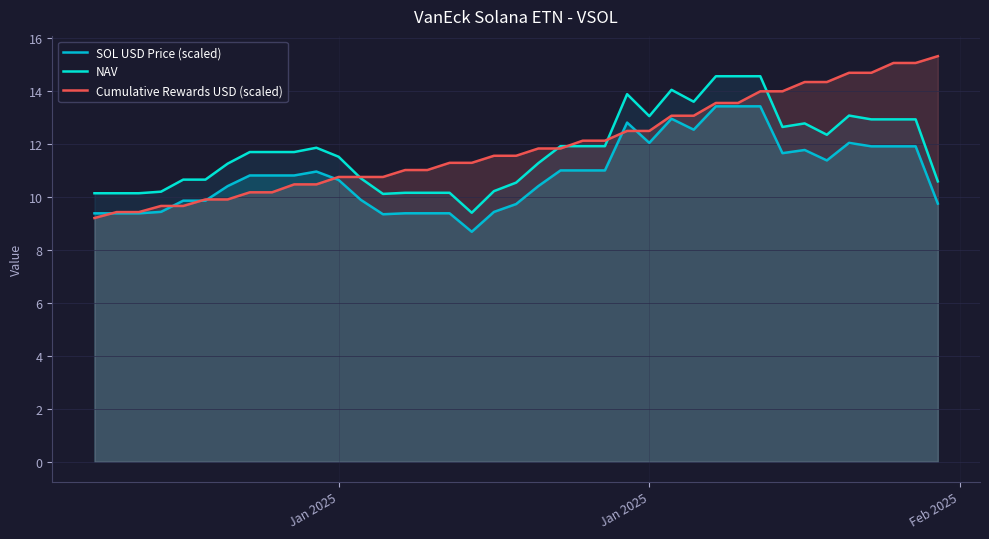

How many values in the Cumulative Rewards USD (scaled) series exceed 11?

25